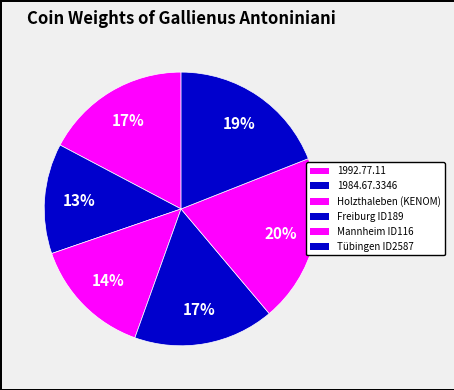

Is it true that Mannheim ID116 is 10% of the pie?

False